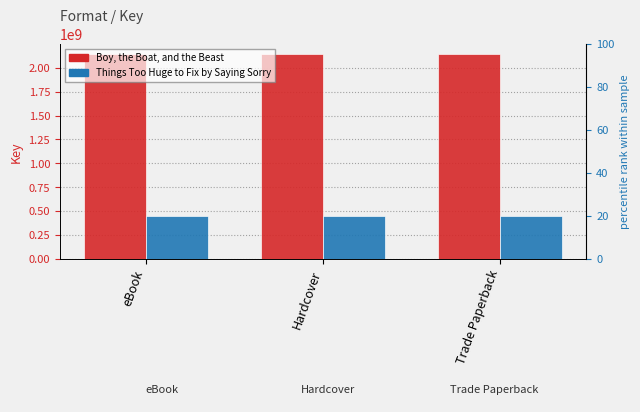

What value does the Things Too Huge to Fix by Saying Sorry series have at Trade Paperback?

452188401